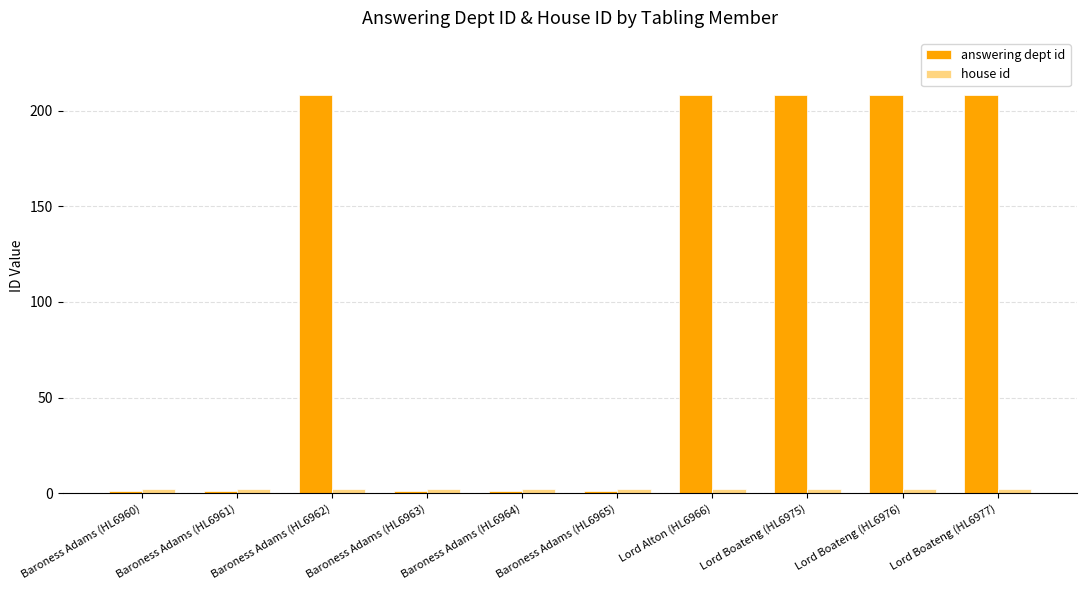

What position from the right is Baroness Adams (HL6960)?

10